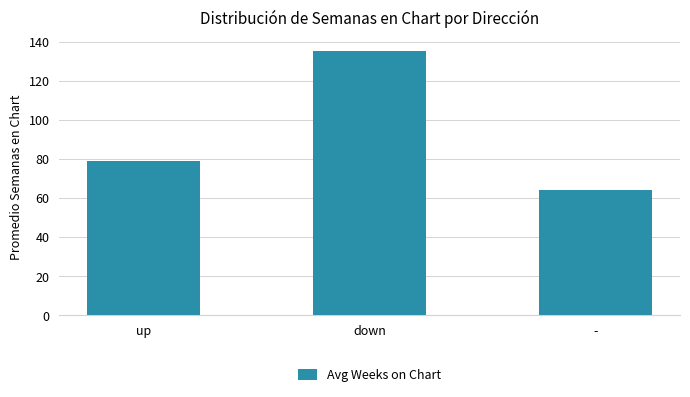

What is the difference between the maximum and minimum values?

71.3